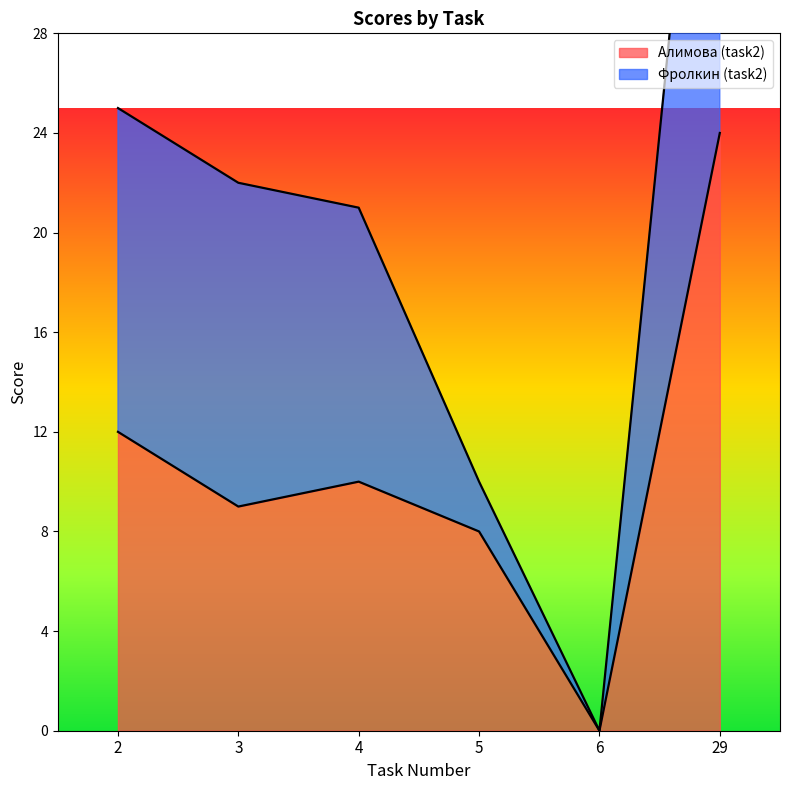

At which category is the sum across all series the highest?

29